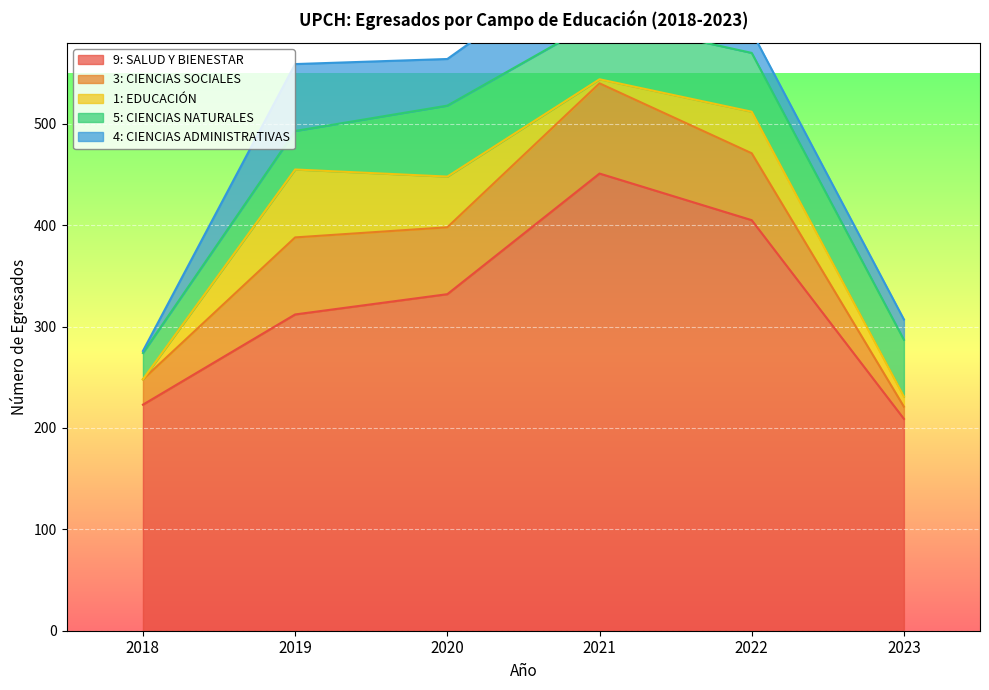

Which has a higher value, 2020 or 2021?

2021